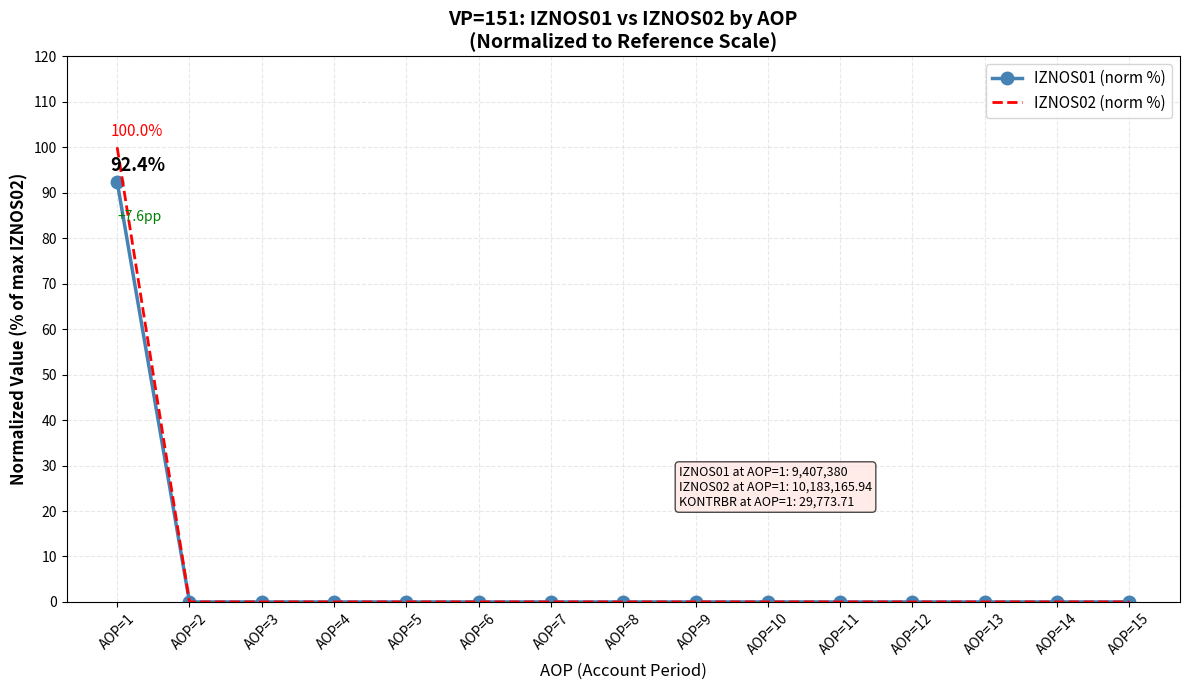

List the series in order of their peak value, highest first.

IZNOS02 (norm %), IZNOS01 (norm %)